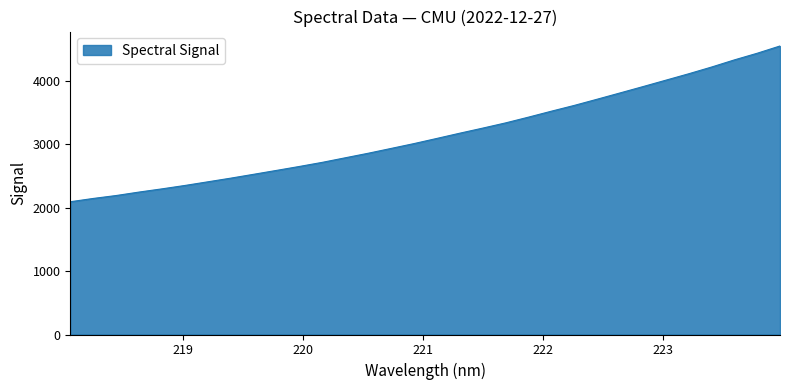

What is the greatest value displayed?

4545.6